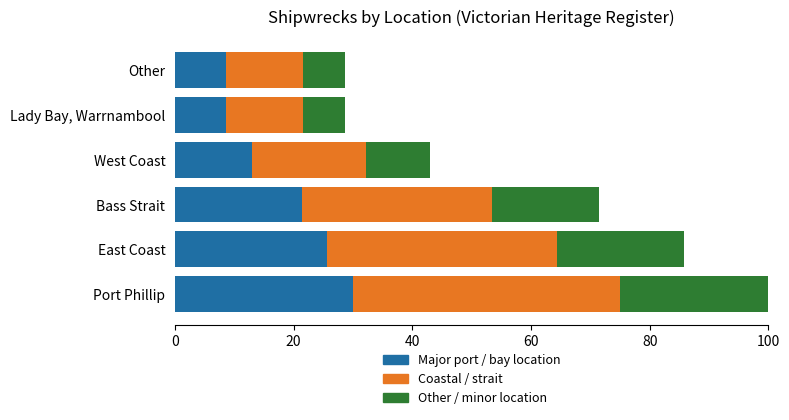

What is the total value across all series at Other?

28.6